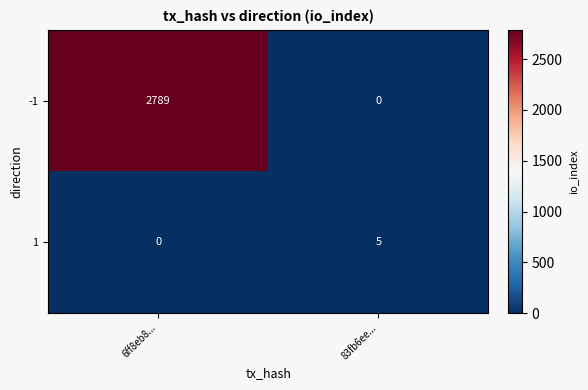

What is the total value across all series at 83fb6ee...?

5